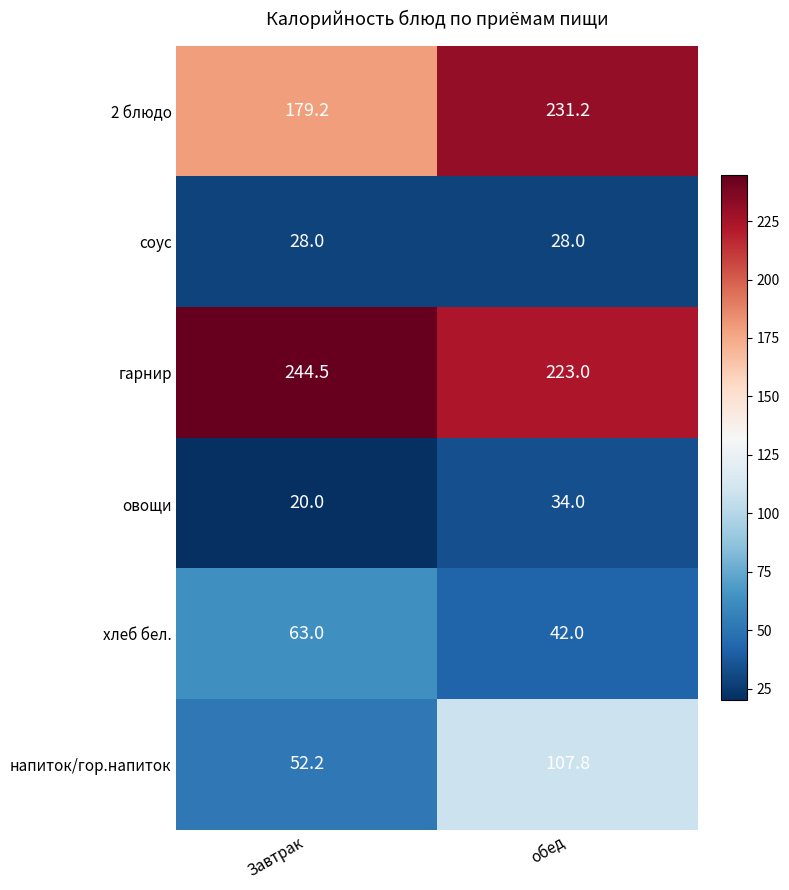

Which label corresponds to the smallest value in the chart?

Завтрак